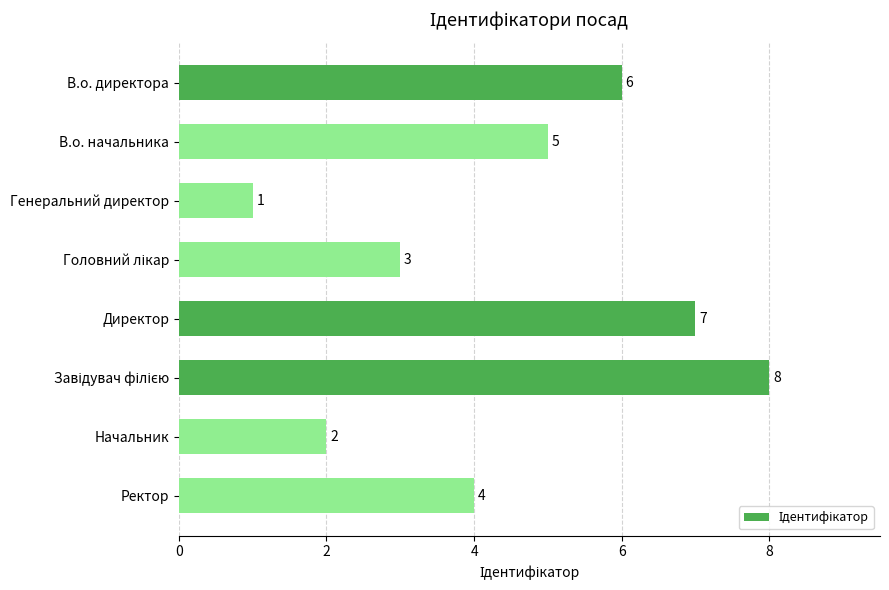

What is the difference between the second highest and minimum values?

6